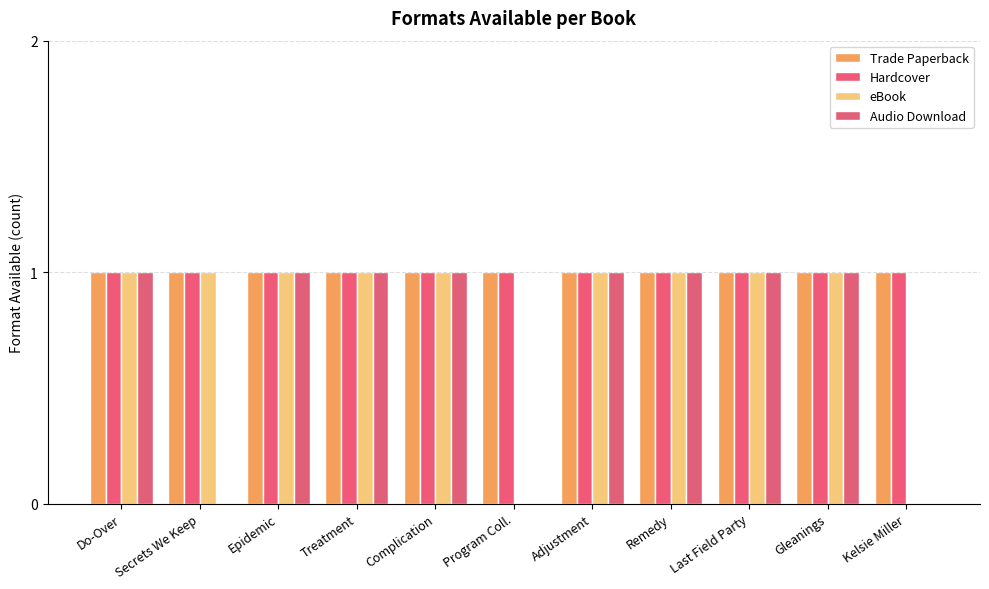

What is the approximate value of eBook at Remedy?

1